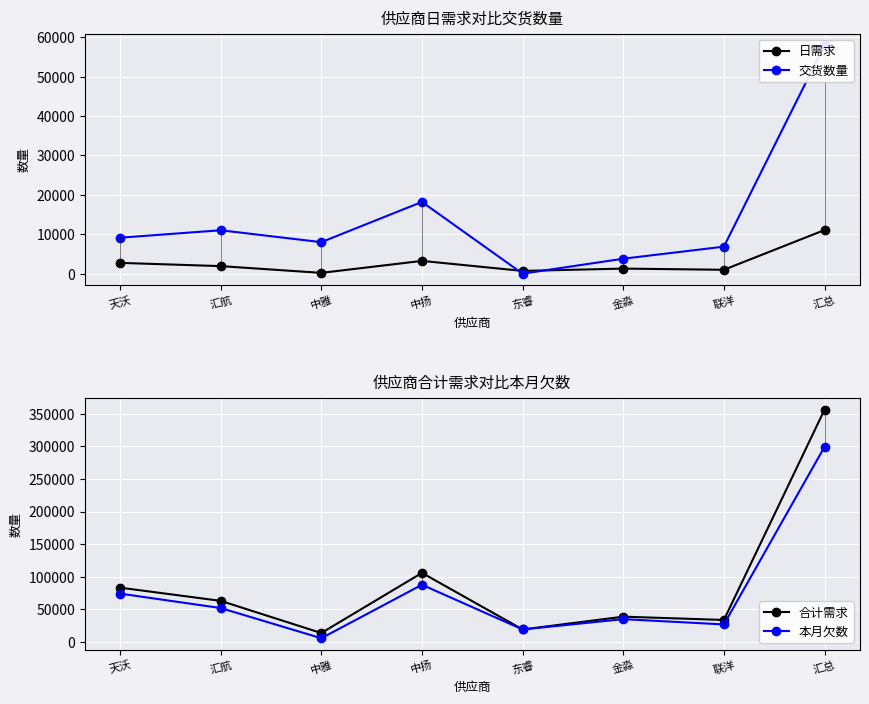

What is the total value across all series at 中雅?

27148